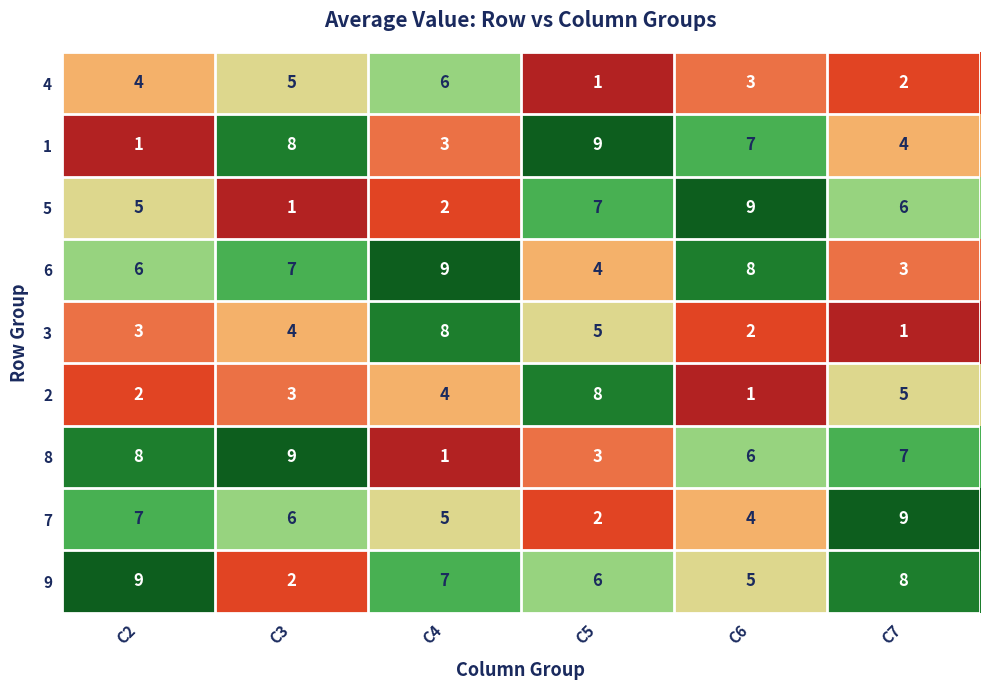

Count the number of data series in this chart.

9